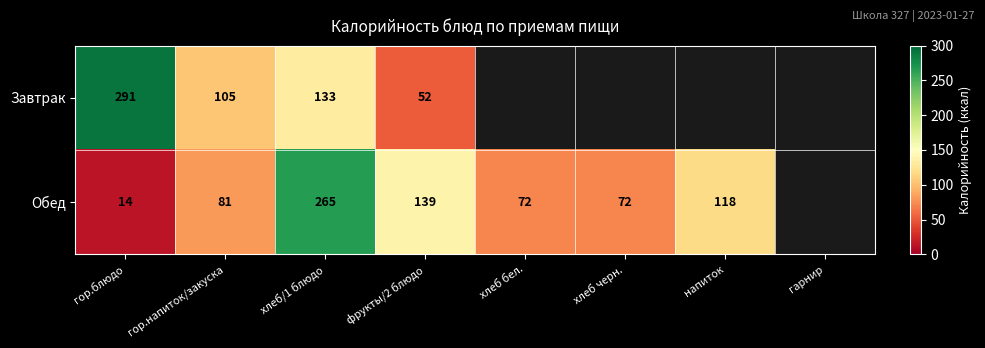

At гор.блюдо, list the series in order from smallest to largest.

Обед, Завтрак